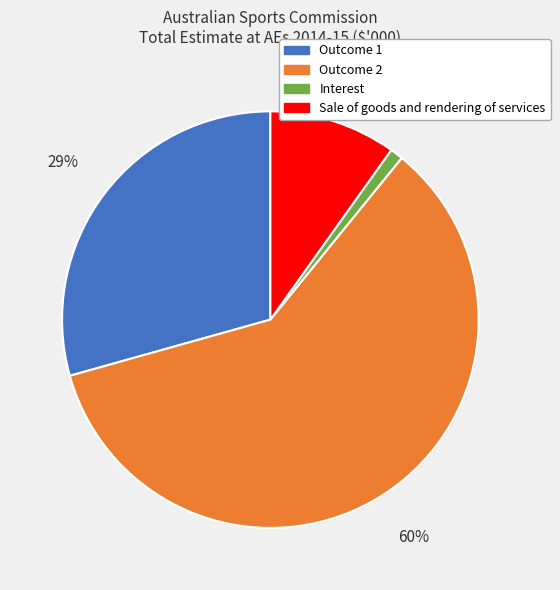

What is the smallest slice in the pie chart?

Interest